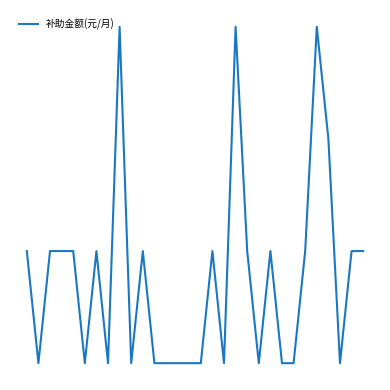

Does the chart have visible grid lines?

No